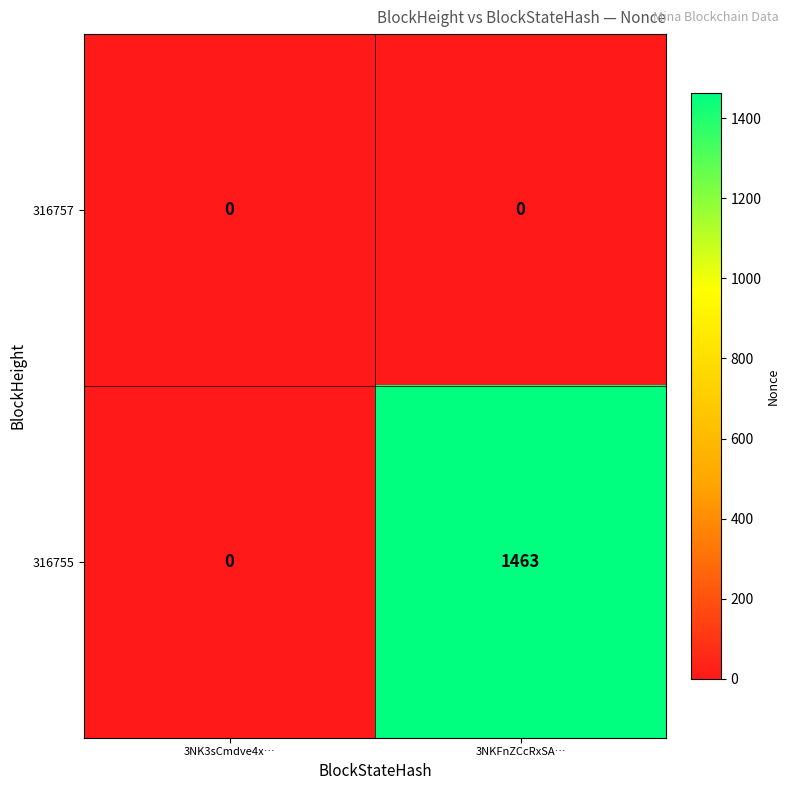

What is the sum of the 316755 values at 3NKFnZCcRxSA… and 3NK3sCmdve4x…?

1463